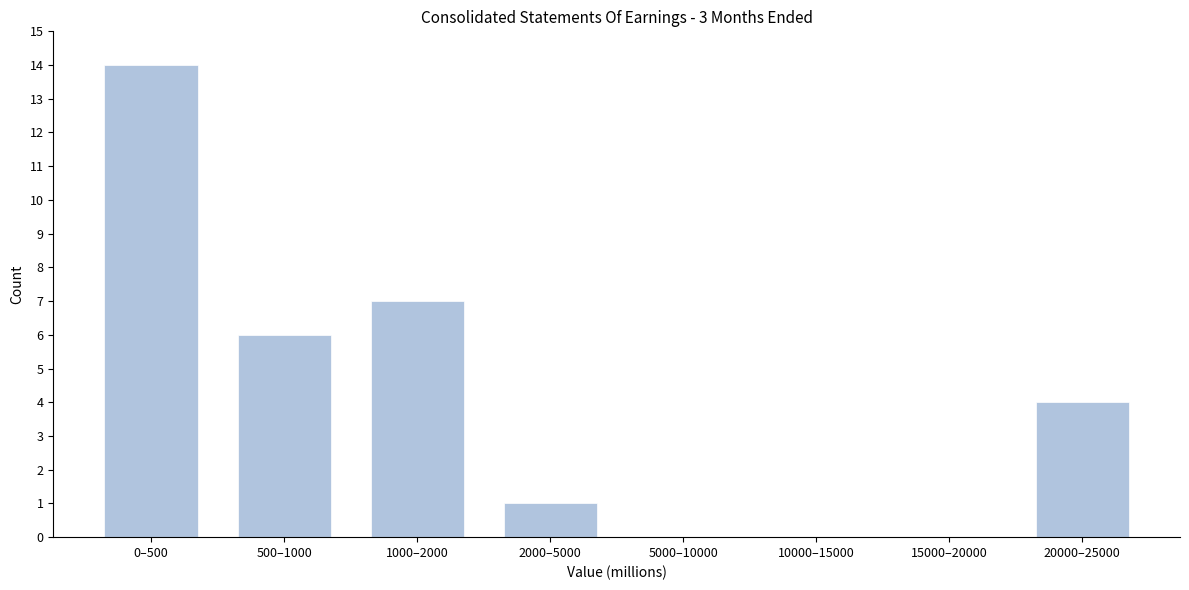

Reading left to right, what are all the values shown in this chart?

0–500=14	500–1000=6	1000–2000=7	2000–5000=1	5000–10000=0	10000–15000=0	15000–20000=0	20000–25000=4